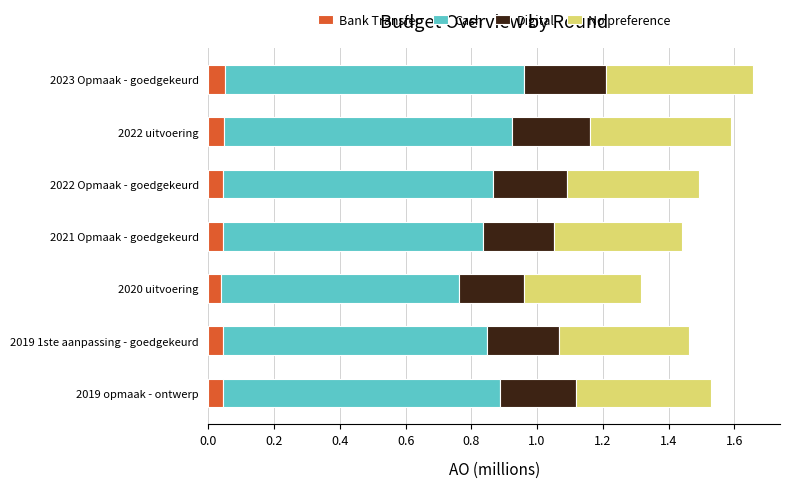

Is it true that Bank Transfer equals 0.1 at 2019 1ste aanpassing - goedgekeurd?

False